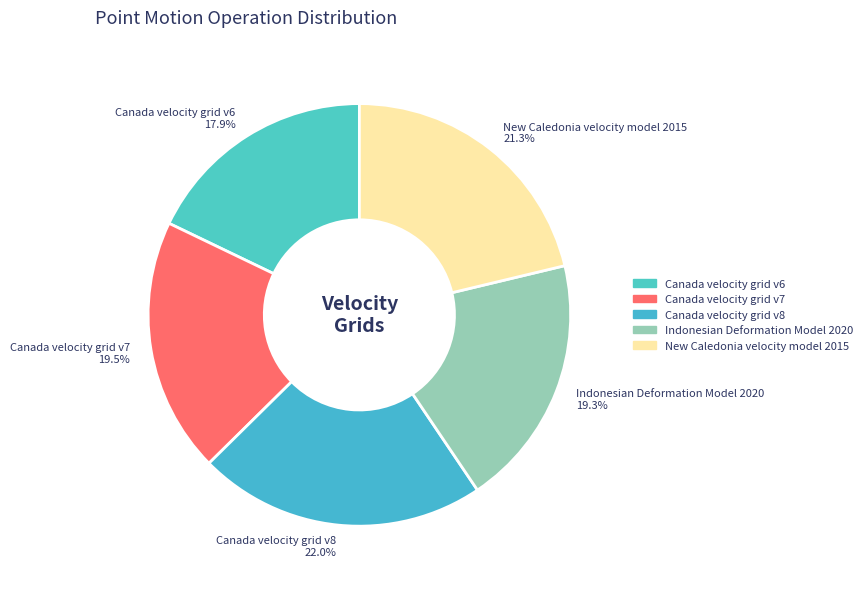

How many slices are in this pie chart?

5